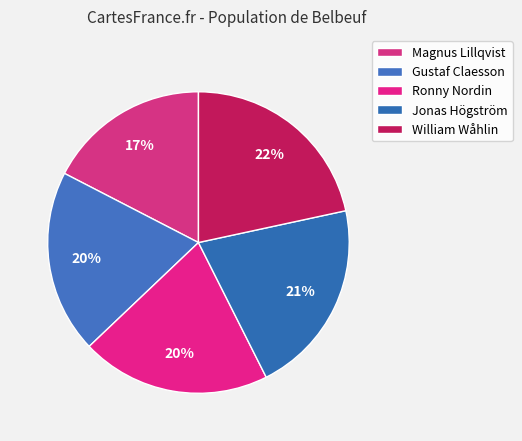

Does Magnus Lillqvist represent more than half of the total?

No